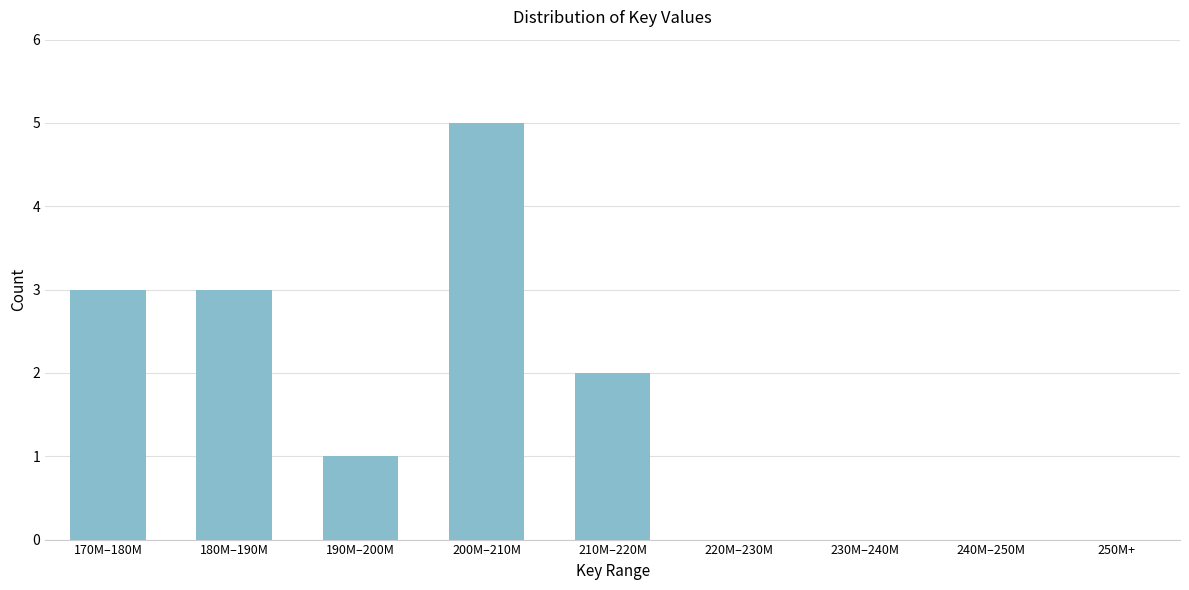

Reading left to right, what are all the values shown in this chart?

170M–180M=3	180M–190M=3	190M–200M=1	200M–210M=5	210M–220M=2